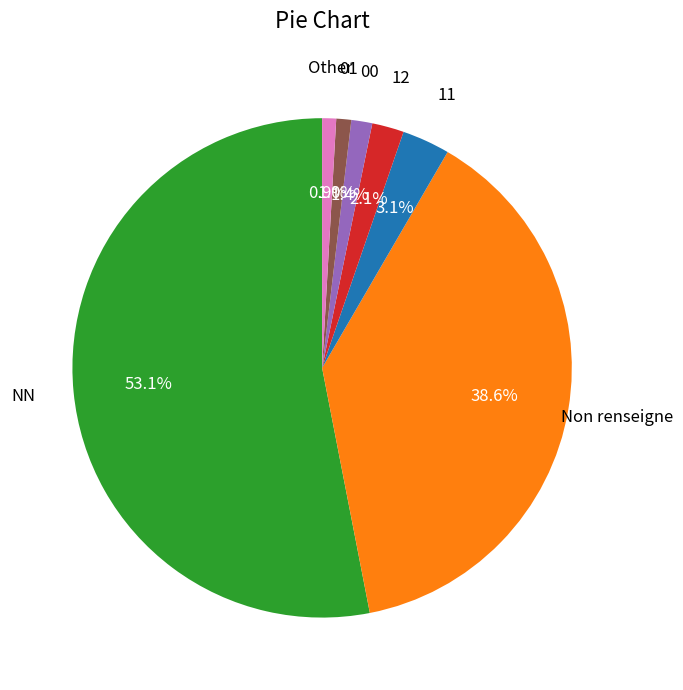

To the nearest percent, what is the difference between the largest and smallest slice percentages?

52%